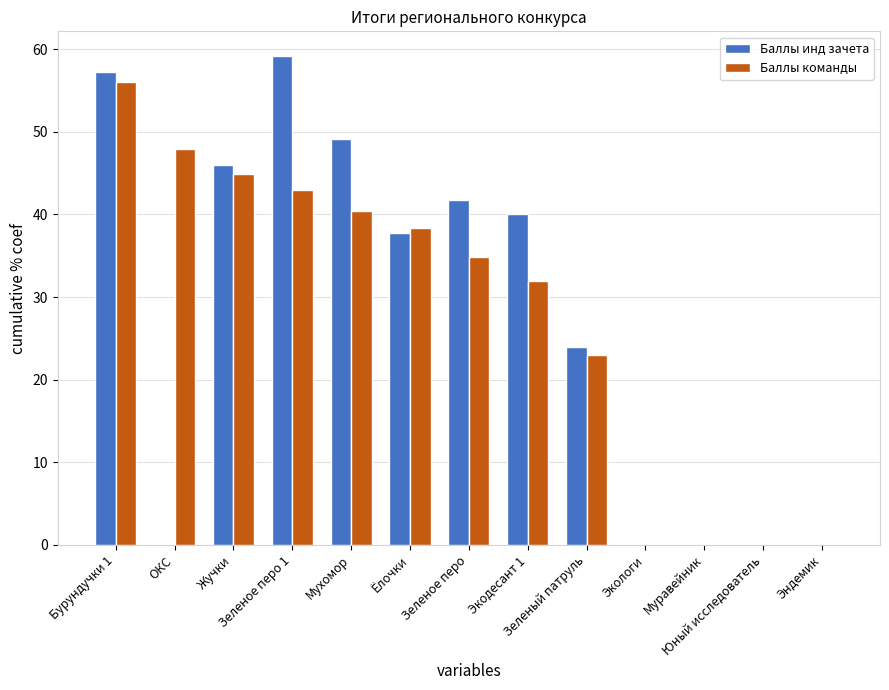

What is the sum of all Баллы команды values?

360.4